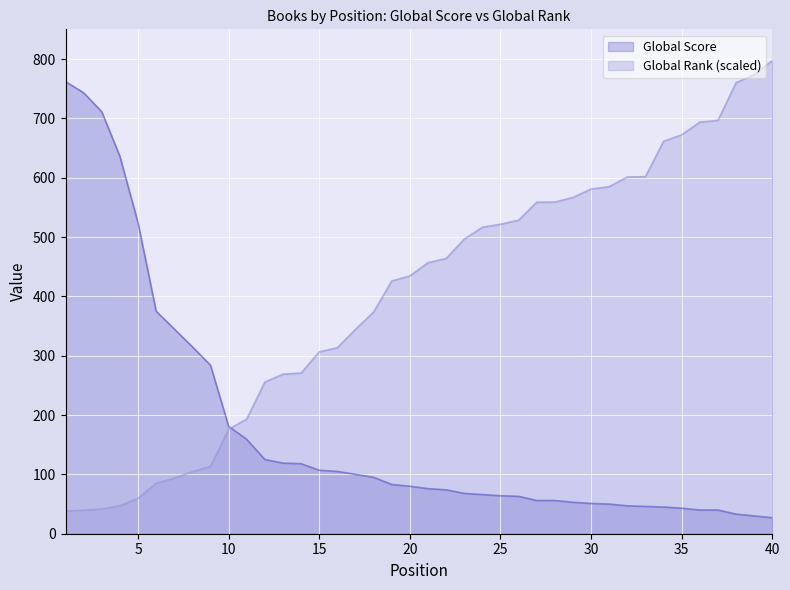

Between 20 and 40, which is larger?

20